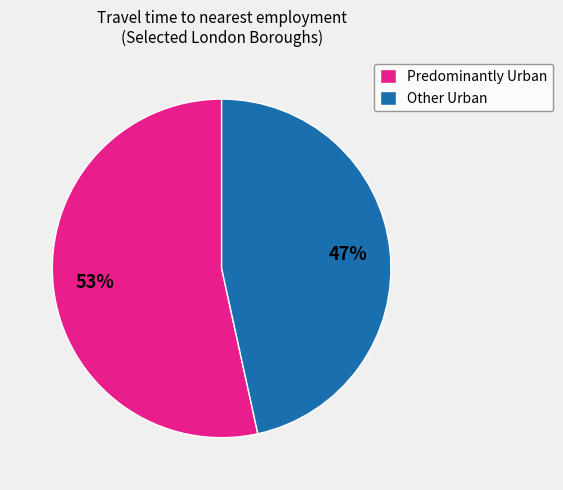

What percentage is the Predominantly Urban slice, to the nearest percent?

53%